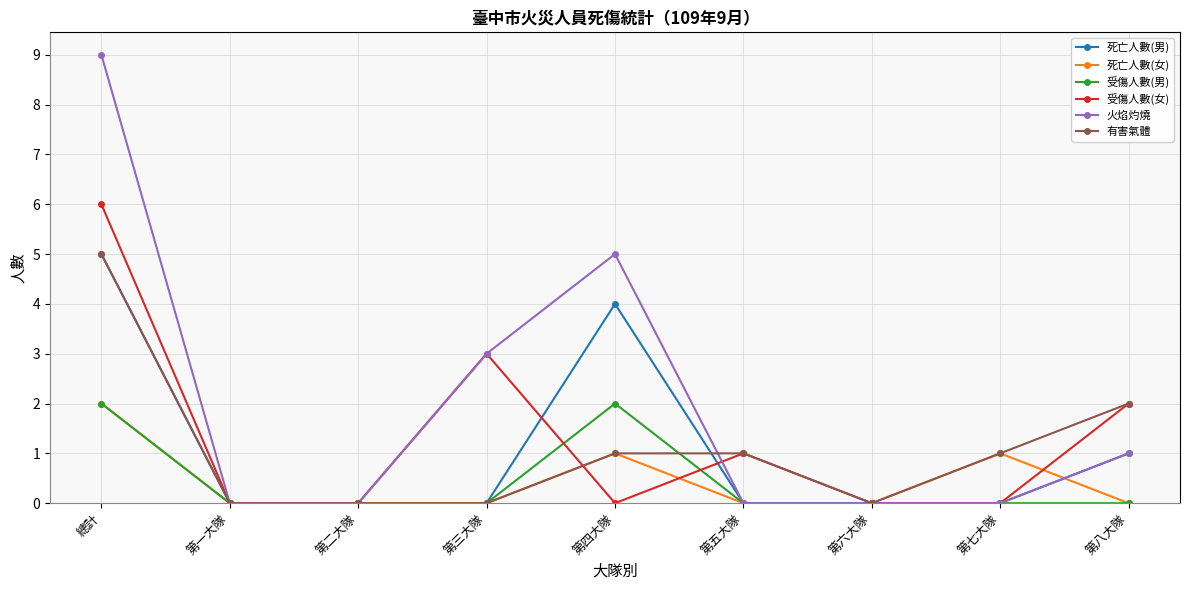

The 受傷人數(女) series shows 5 at 第三大隊. True or false?

False